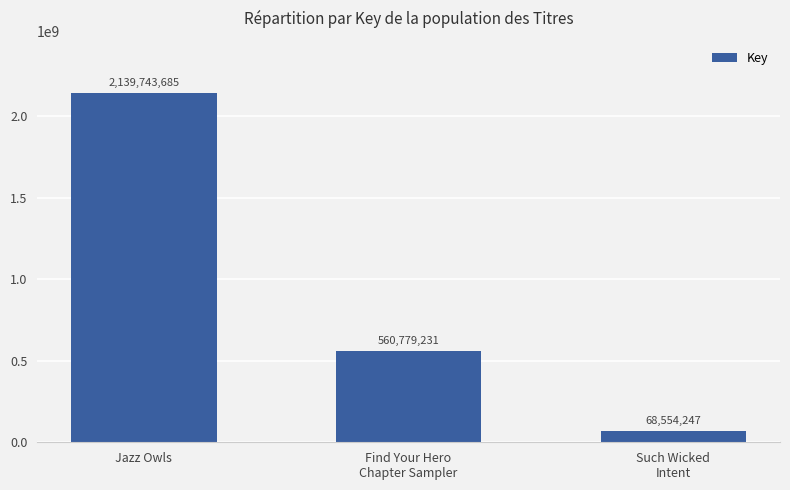

What position from the right is Find Your Hero
Chapter Sampler?

2